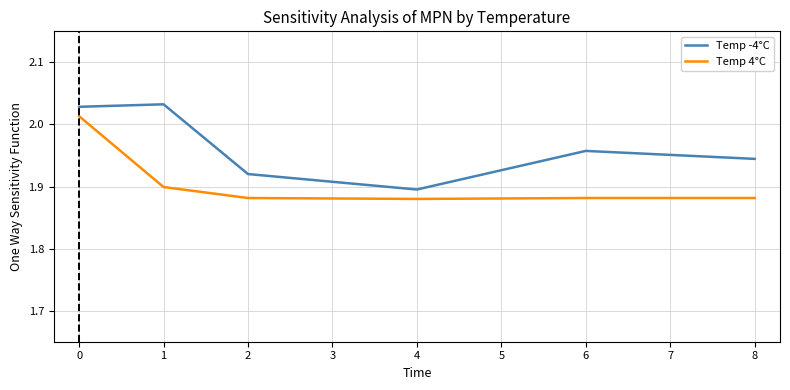

True or false: Temp 4°C has more than 1 interior local peaks.

False